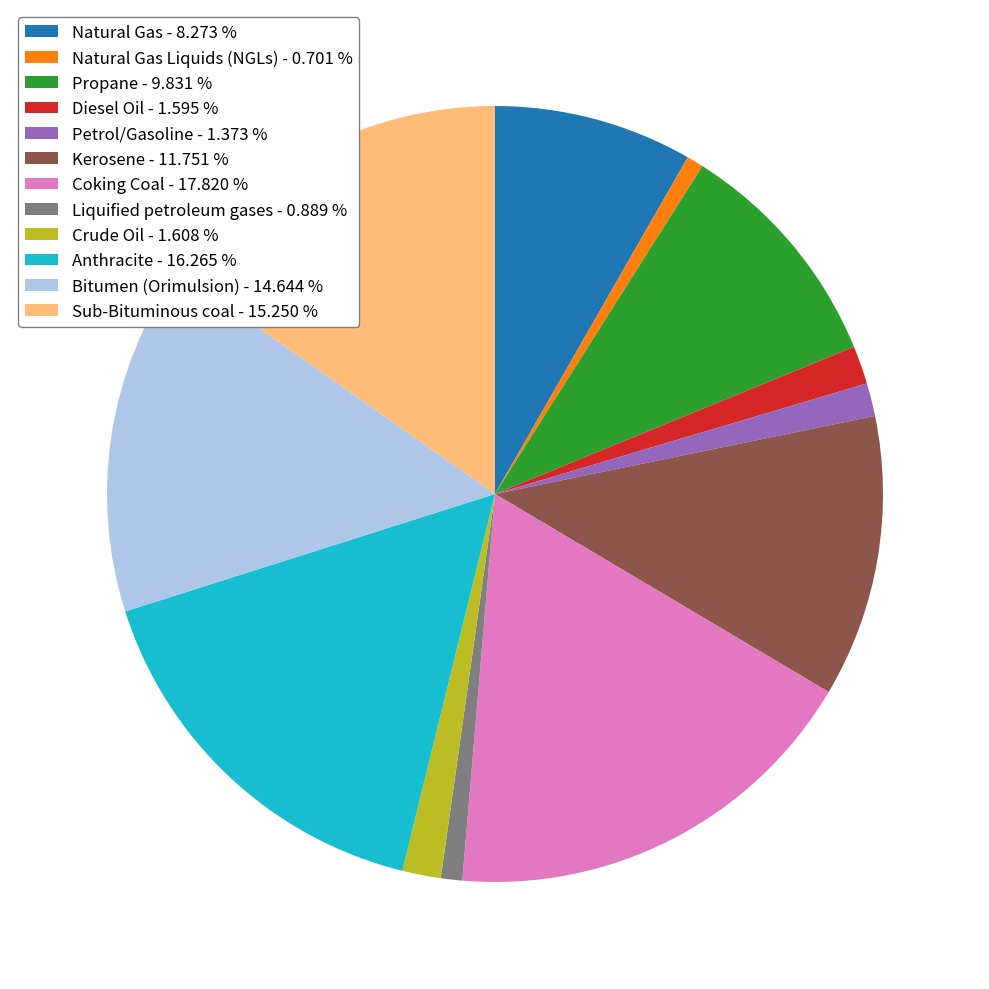

Does any single category account for the majority?

No